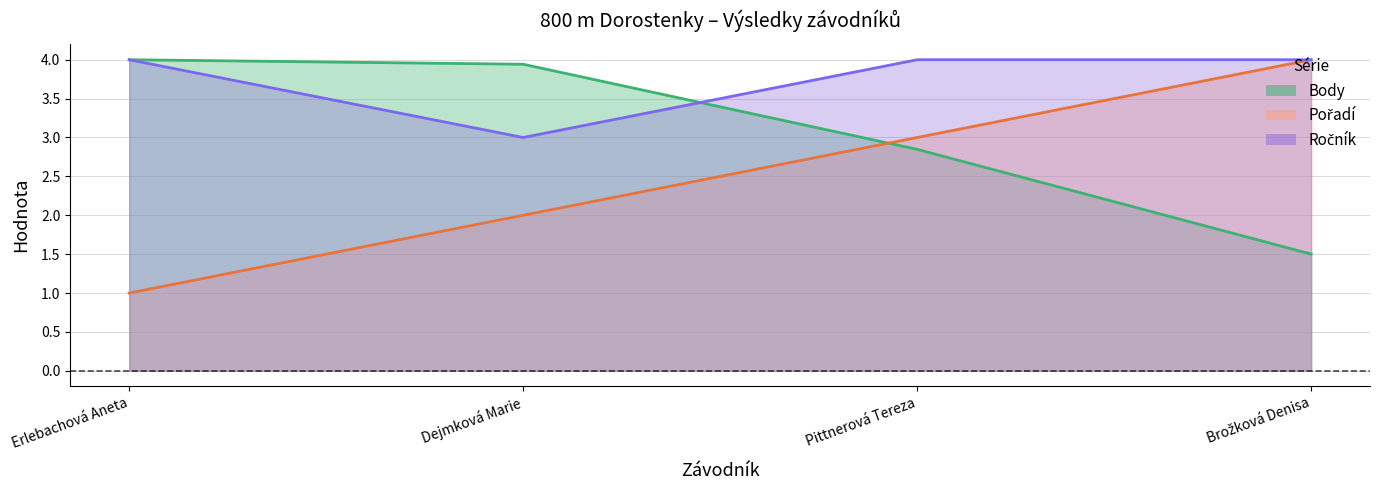

List the labels in order of Body value, largest first.

Erlebachová Aneta, Dejmková Marie, Pittnerová Tereza, Brožková Denisa